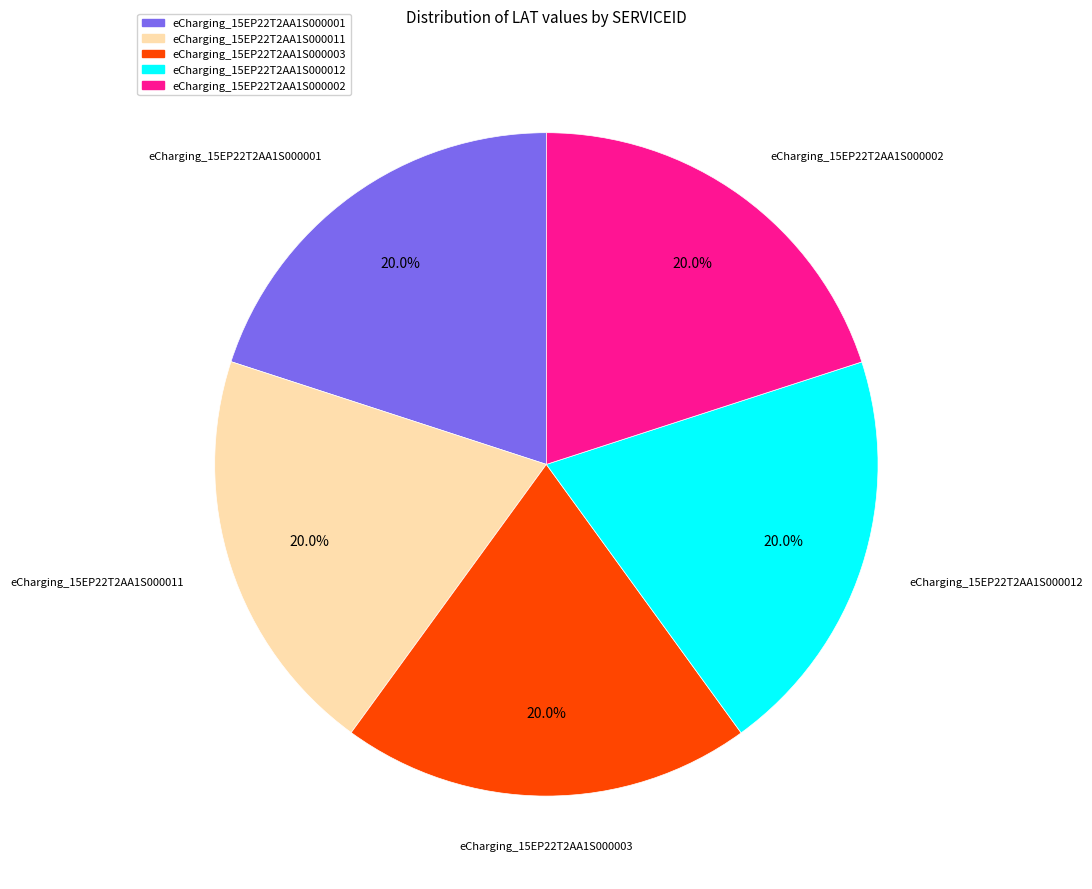

To the nearest percent, what percentage of the pie is eCharging_15EP22T2AA1S000002?

20%